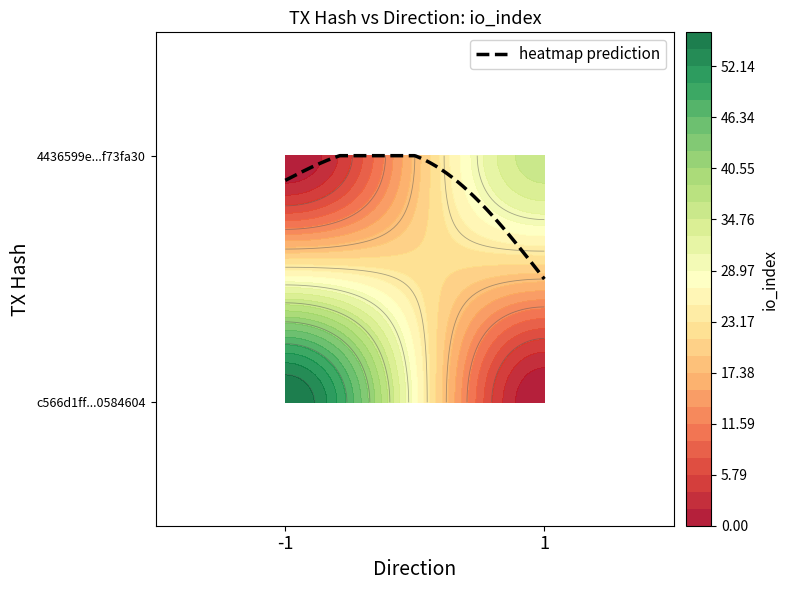

Which series changed the most between direction and io_index?

c566d1ff240e7379a966139812701c9b0584604